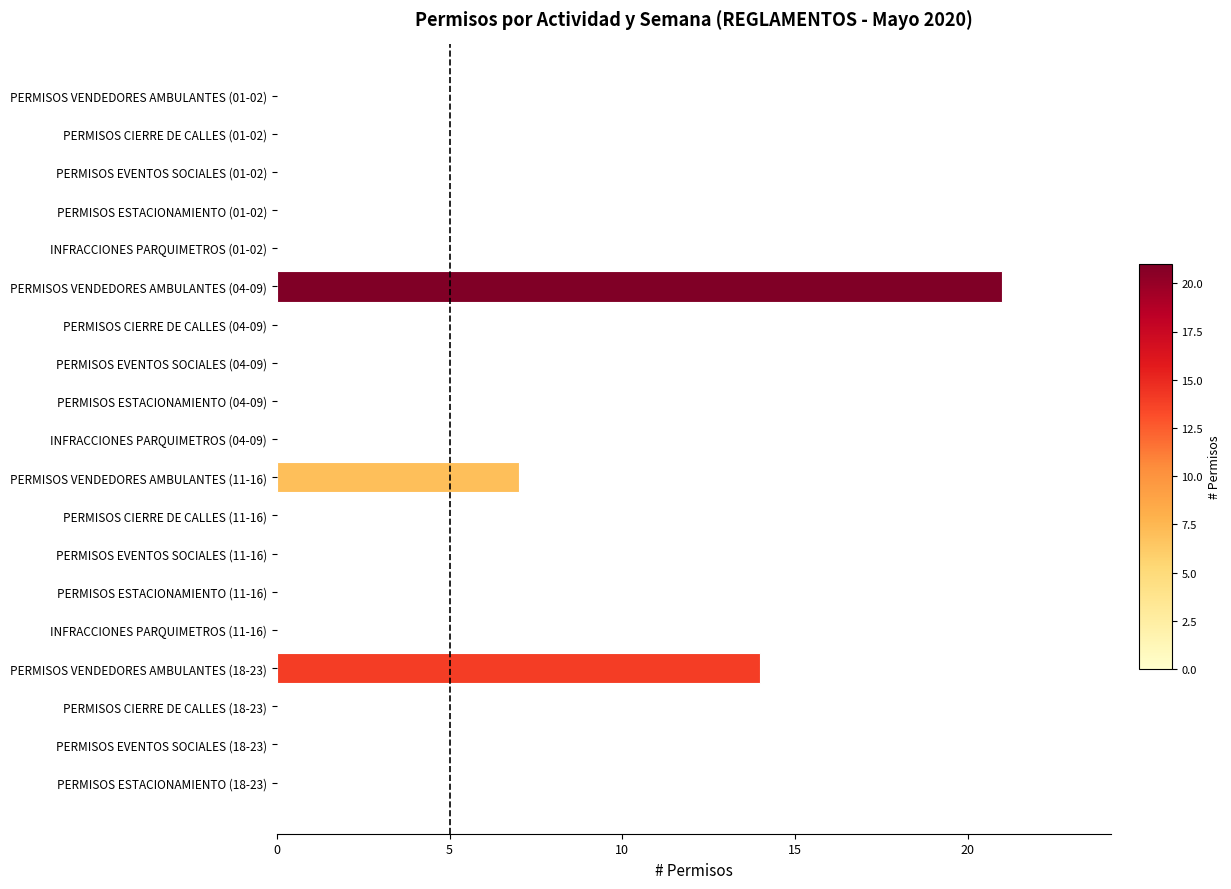

At which label is the value closest to 10?

PERMISOS VENDEDORES AMBULANTES (11-16)